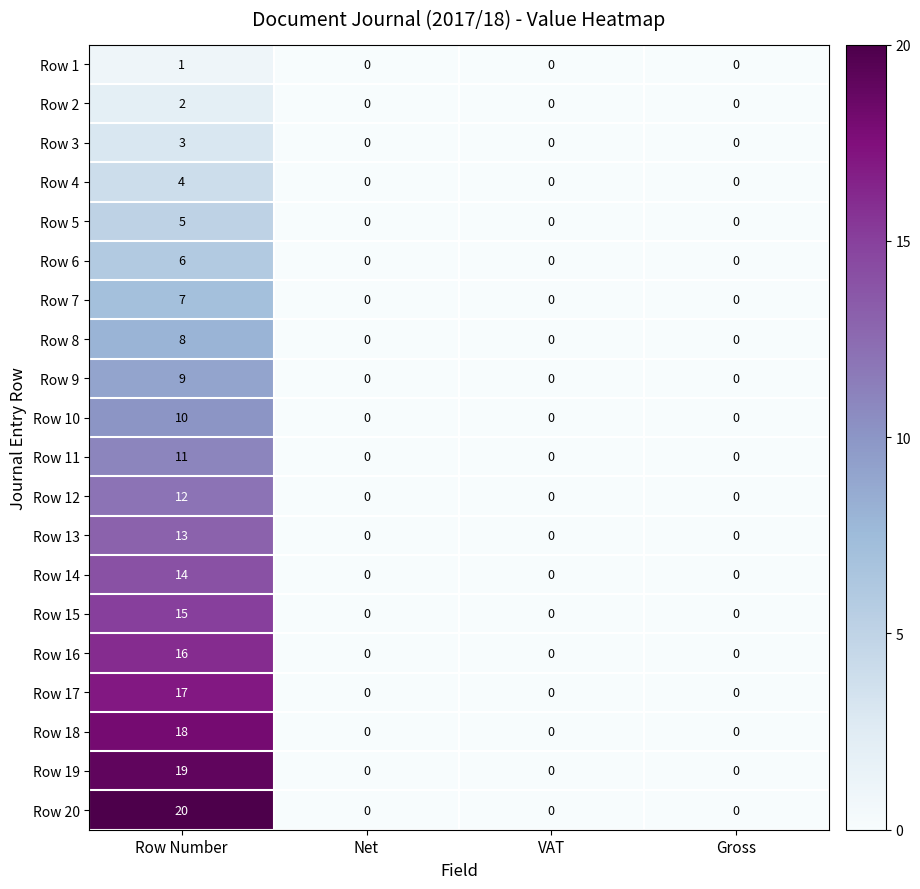

At which category is the sum across all series the highest?

Row Number